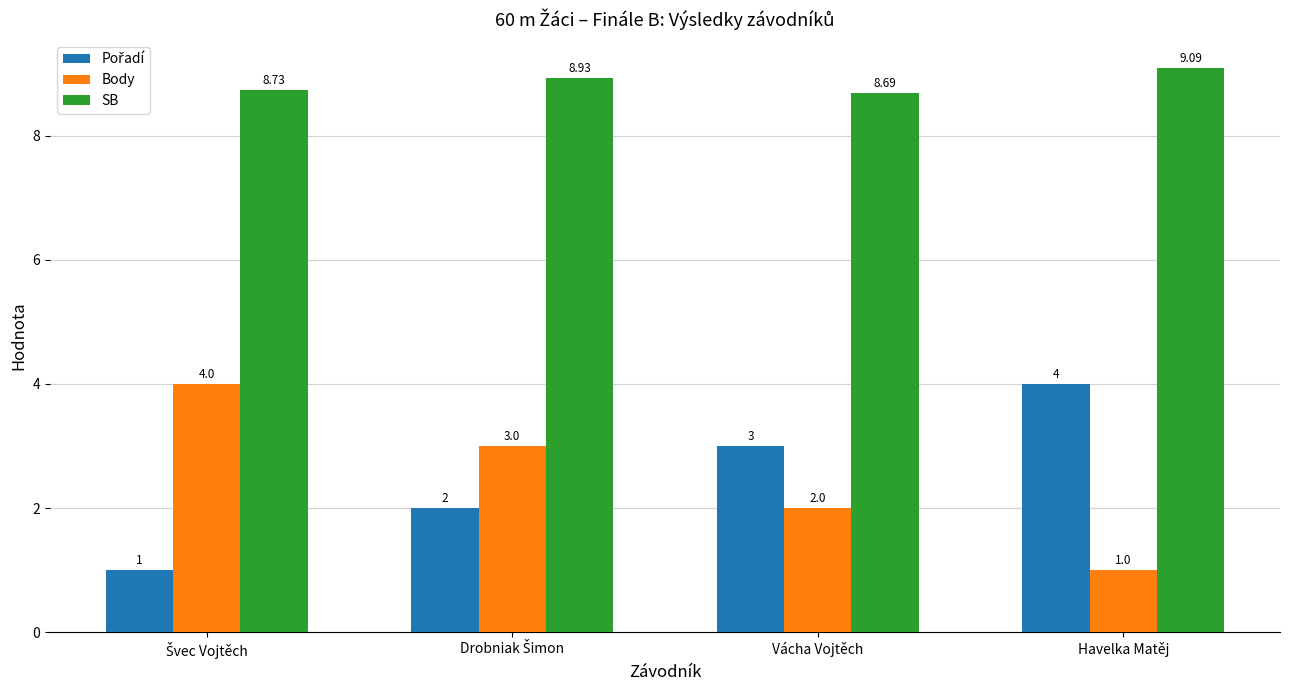

Which series has the largest total across all categories?

SB